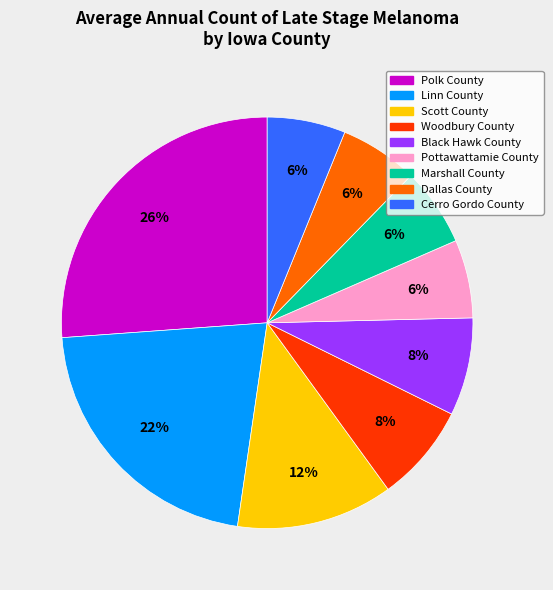

Between Cerro Gordo County and Linn County, which is larger?

Linn County